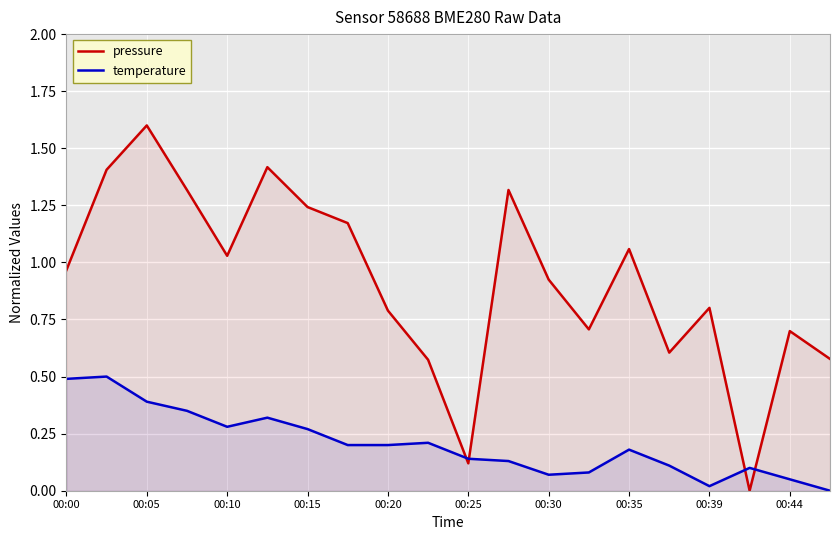

Rank the series by their average value, from highest to lowest.

pressure, temperature